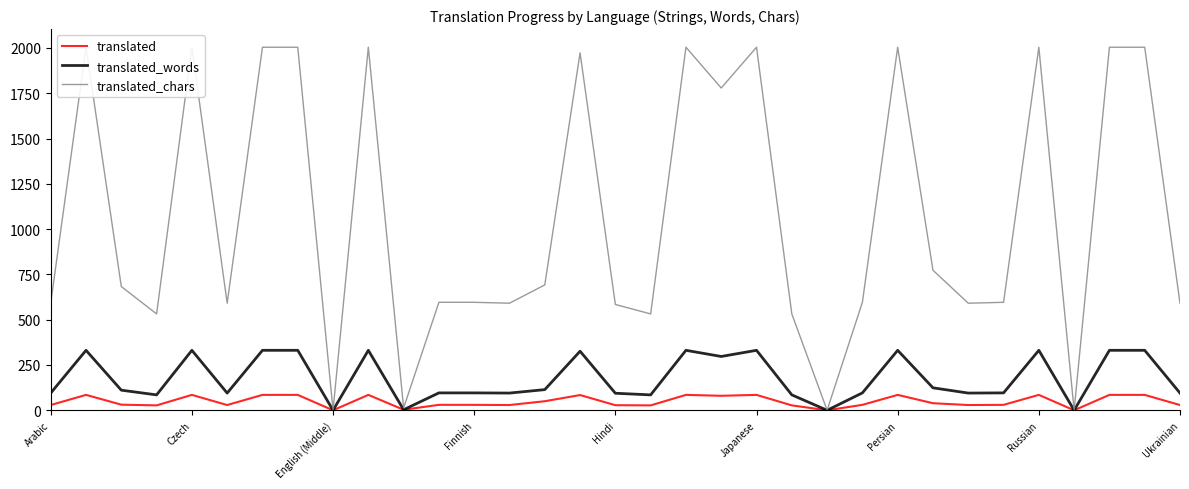

Does the chart display data point markers on the line(s)?

No